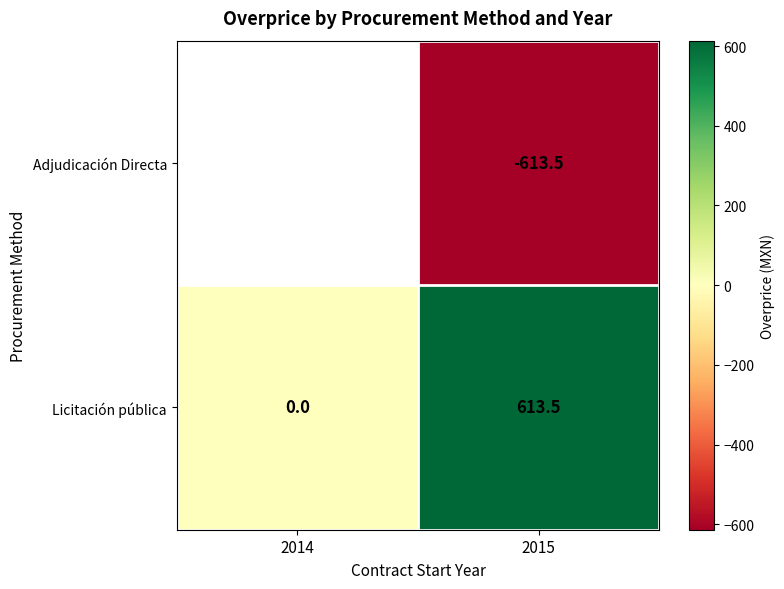

What is the highest value of the Licitación pública series?

613.5